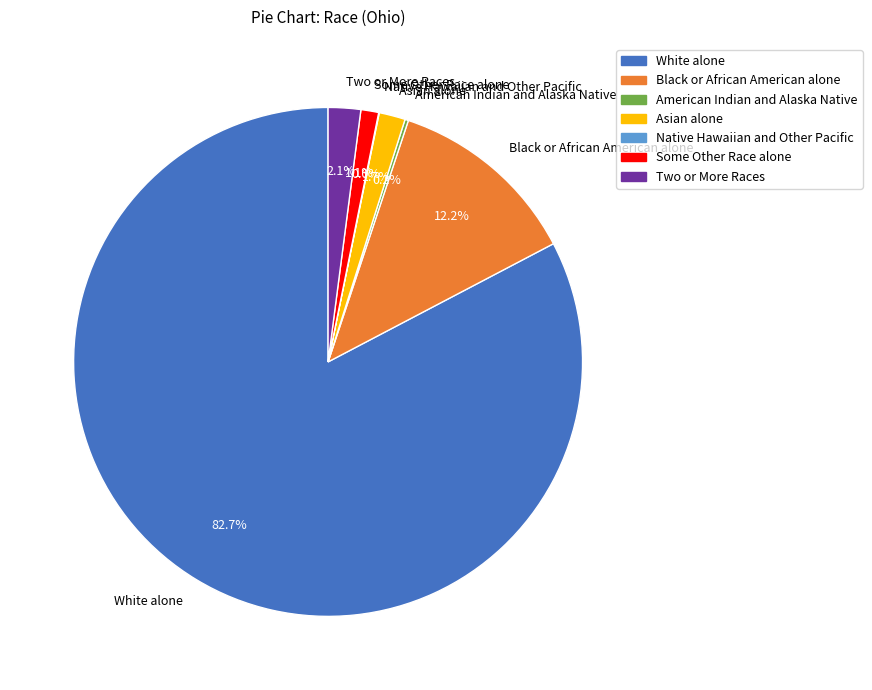

Is there a majority slice in this chart?

Yes